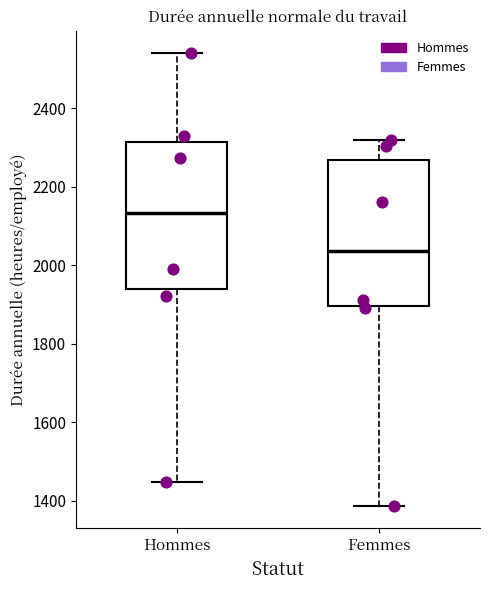

Reading left to right, read every box against the y-axis: the position of its median line, the range the box covers, and the ends of its whiskers. The values are not printed on the chart, so give them approximately, as read against the axis.

Hommes: median 2140, box 1940 to 2320, whiskers 1440 to 2540
Femmes: median 2040, box 1900 to 2260, whiskers 1380 to 2320